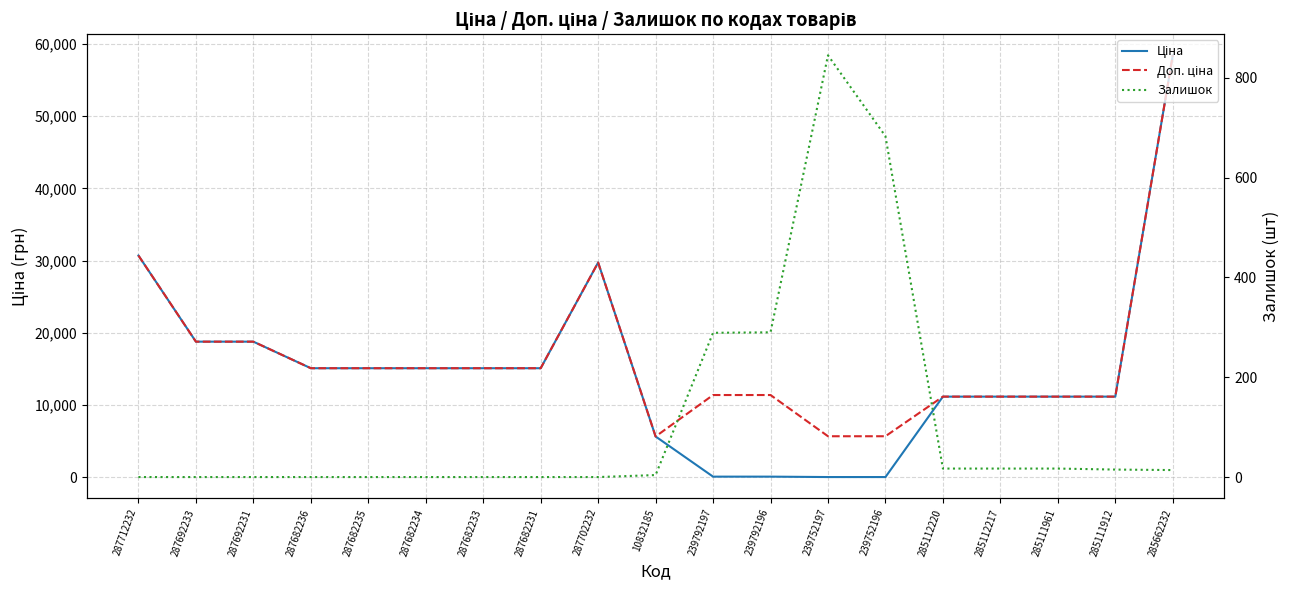

At which category does Доп. ціна reach its first local valley?

10832185